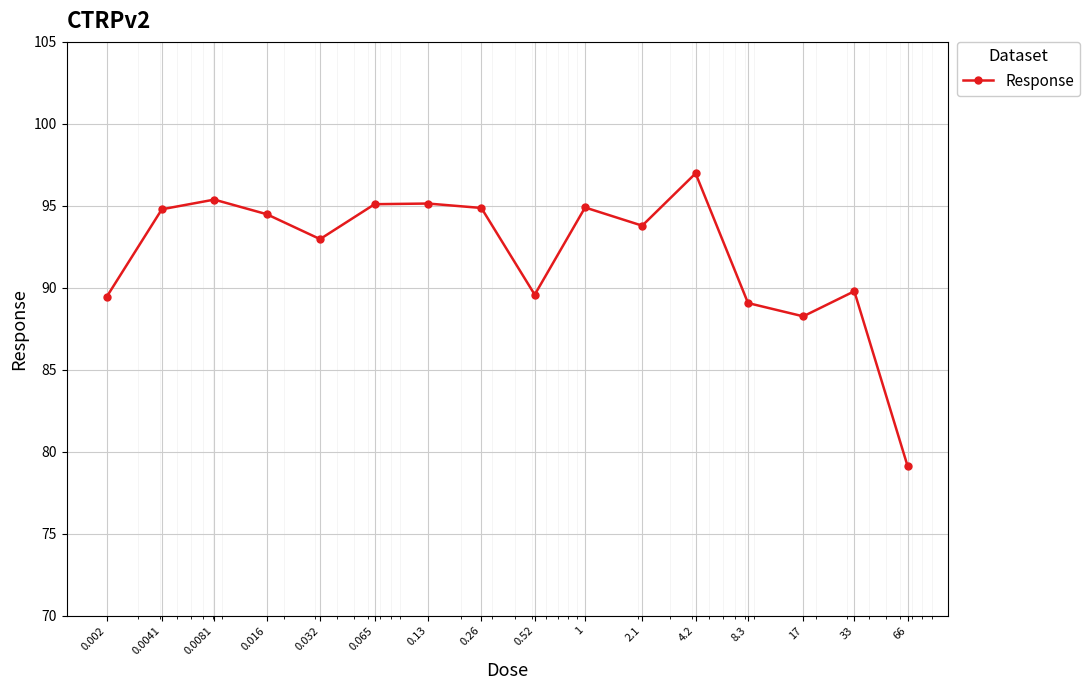

True or false: the data has more than 1 interior local peaks.

True